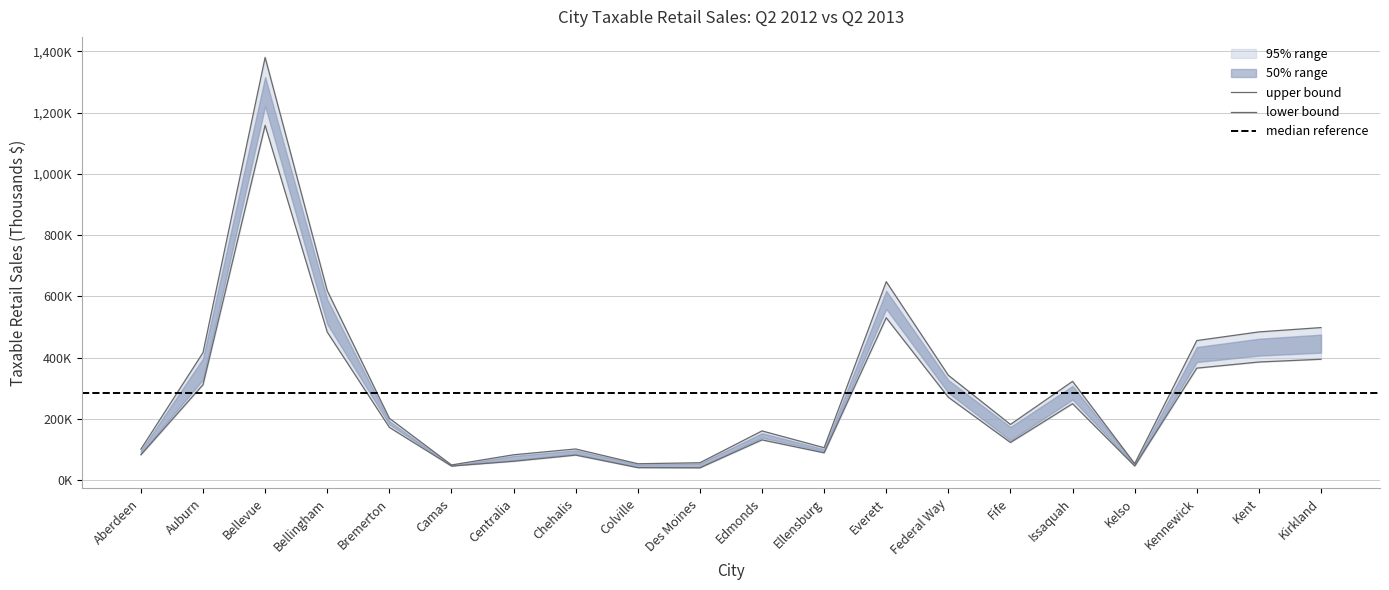

Rank the categories by 2nd Quarter 2013 value from highest to lowest.

Bellevue, Everett, Bellingham, Kirkland, Kent, Kennewick, Auburn, Federal Way, Issaquah, Bremerton, Fife, Edmonds, Ellensburg, Chehalis, Aberdeen, Centralia, Des Moines, Kelso, Colville, Camas